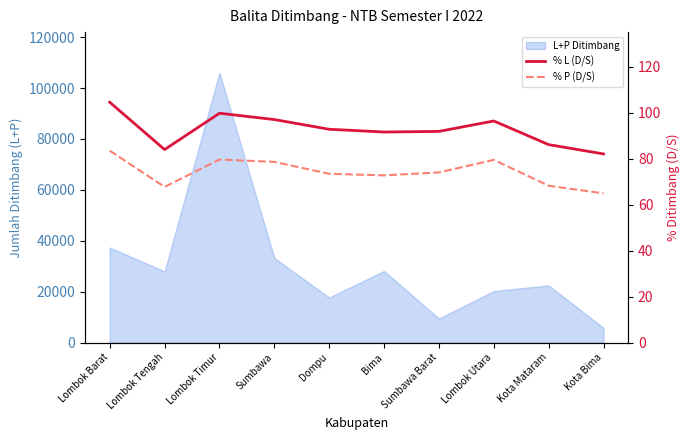

Reading right to left, extract all data points from this chart.

% L (D/S): 82.0	86.1	96.4	91.8	91.6	92.8	97.0	99.7	83.9	104.5
% P (D/S): 64.9	68.2	79.4	74.0	72.7	73.4	78.6	79.6	67.7	83.4